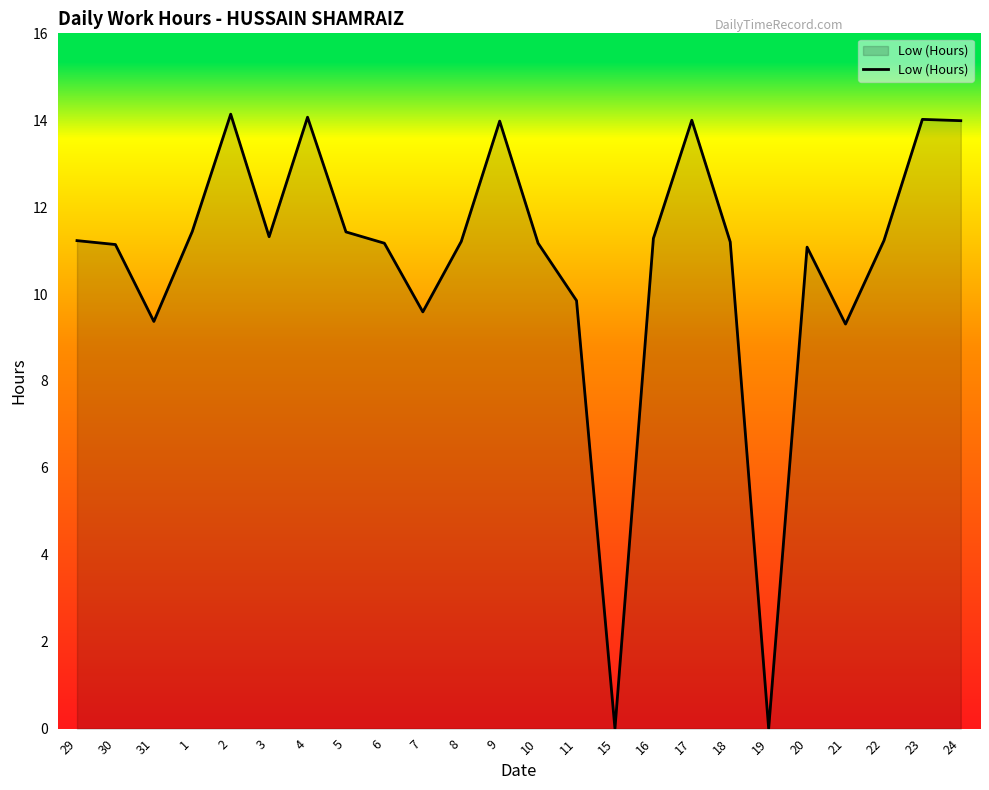

What is the difference between the values at 19 and 3?

11.3